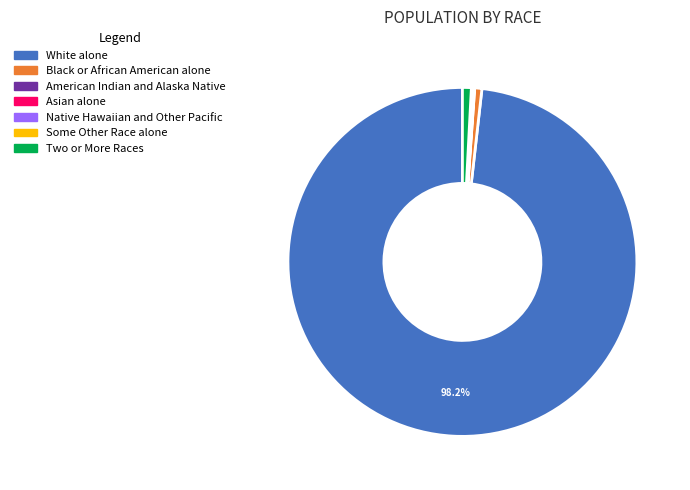

What is the largest slice in the pie chart?

White alone